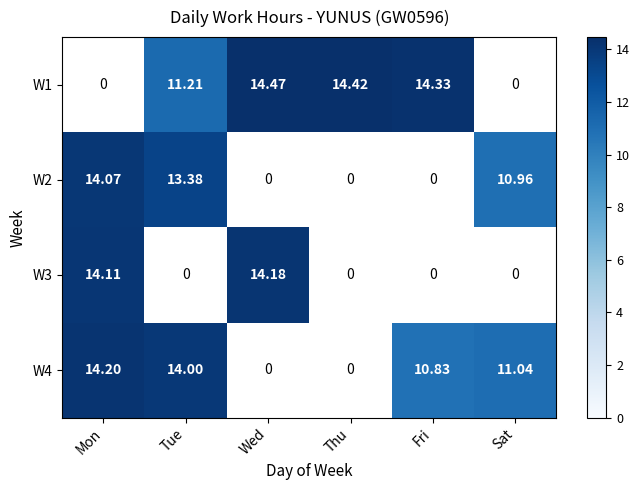

At which label does W3 reach its peak?

Wed